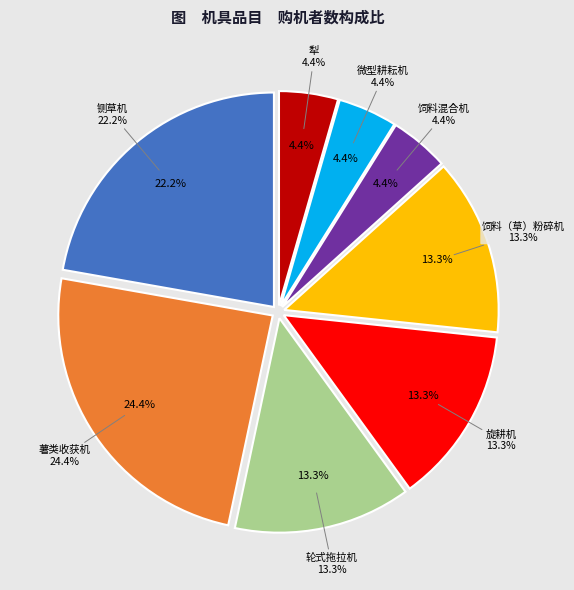

What is the total percentage of 犁 and 饲料混合机?

8.9%